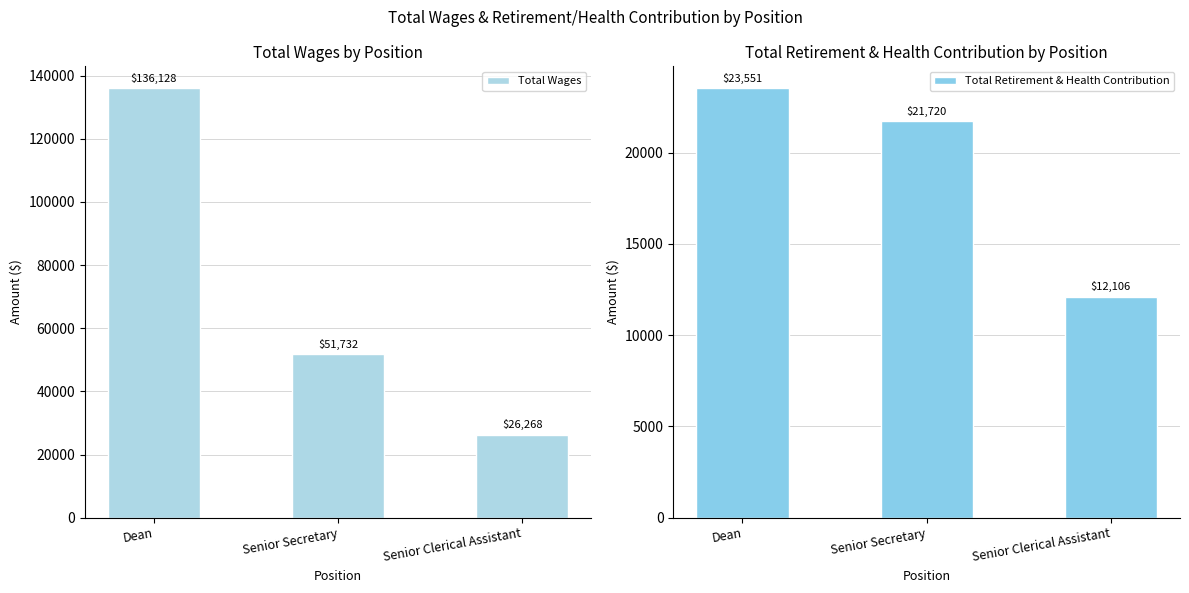

What is the sum of the Total Retirement & Health Contribution values at Dean and Senior Secretary?

45271